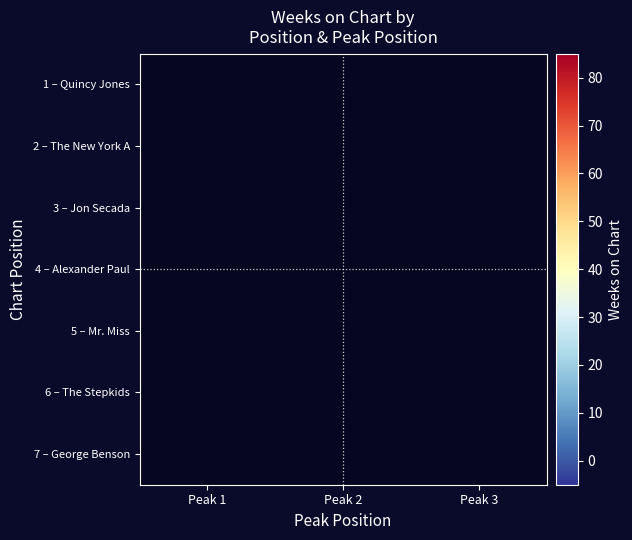

At Peak 3, list the series in order from largest to smallest.

1 – Quincy Jones, 2 – The New York A, 3 – Jon Secada, 4 – Alexander Paul, 5 – Mr. Miss, 6 – The Stepkids, 7 – George Benson